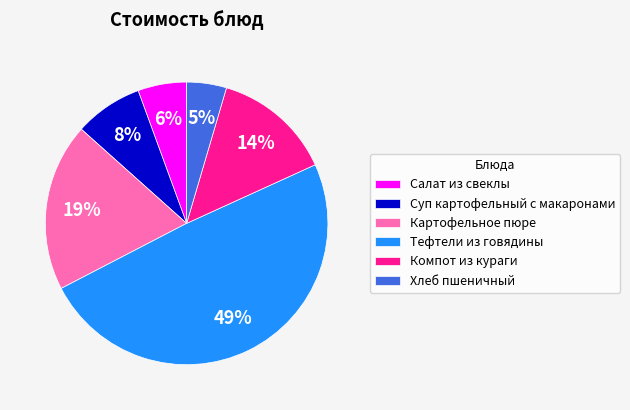

Rank the categories by value from highest to lowest.

Тефтели из говядины, Картофельное пюре, Компот из кураги, Суп картофельный с макаронами, Салат из свеклы, Хлеб пшеничный